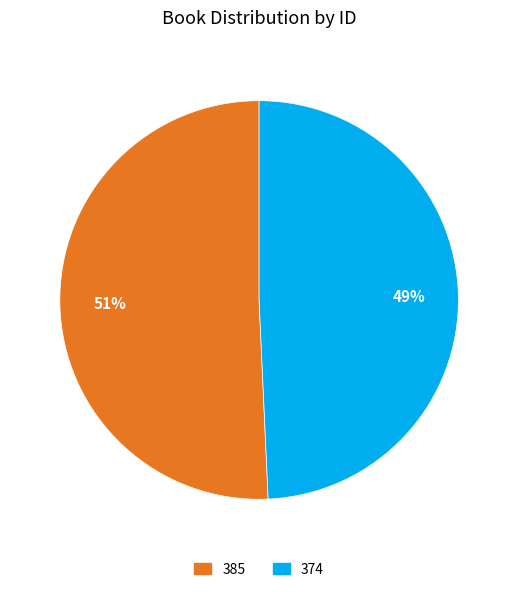

Which has a higher value, 385 or 374?

385